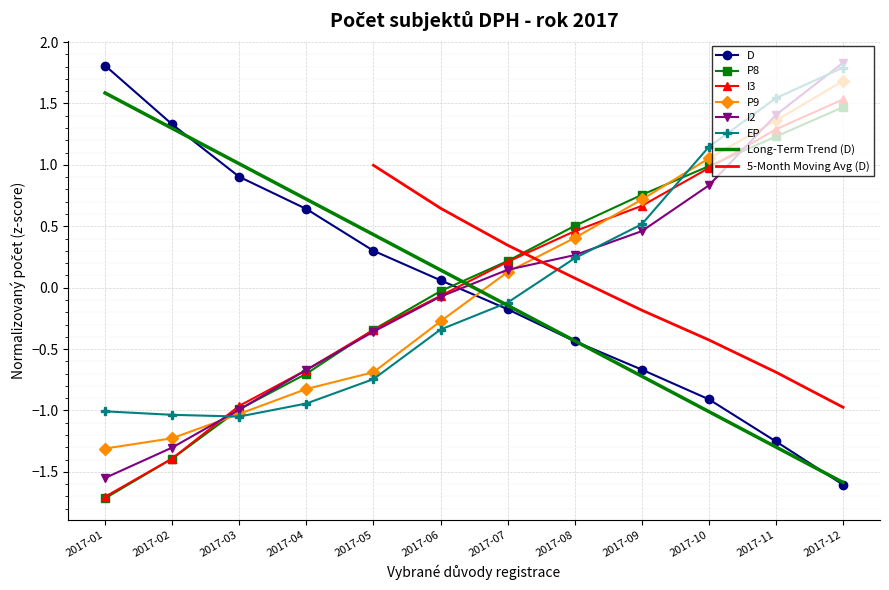

Between which two adjacent categories do I3 and D first intersect?

2017-06 and 2017-07